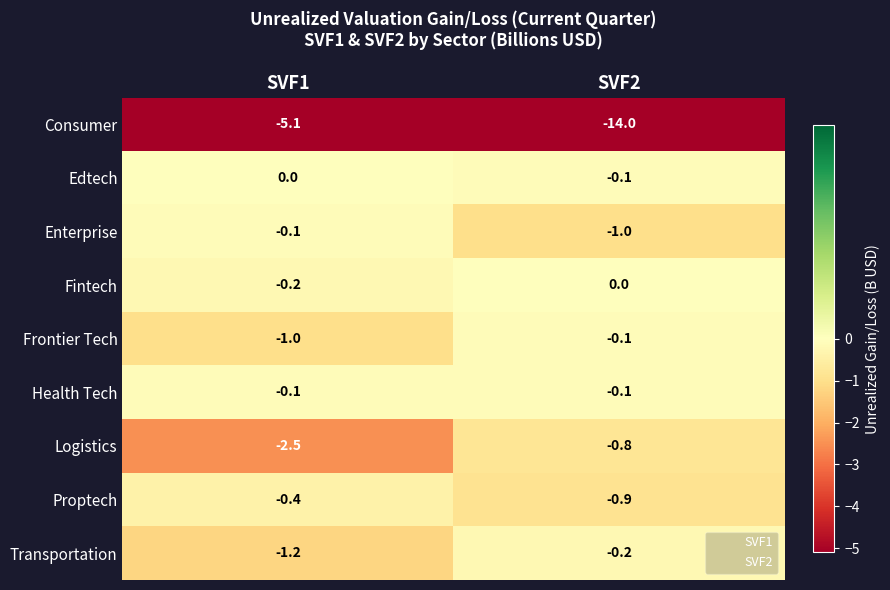

Reading left to right, what are all the values shown in this chart?

Consumer: SVF1=-5.1	SVF2=-14.0
Edtech: SVF1=0.0	SVF2=-0.1
Enterprise: SVF1=-0.1	SVF2=-1.0
Fintech: SVF1=-0.2	SVF2=0.0
Frontier Tech: SVF1=-1.0	SVF2=-0.1
Health Tech: SVF1=-0.1	SVF2=-0.1
Logistics: SVF1=-2.5	SVF2=-0.8
Proptech: SVF1=-0.4	SVF2=-0.9
Transportation: SVF1=-1.2	SVF2=-0.2